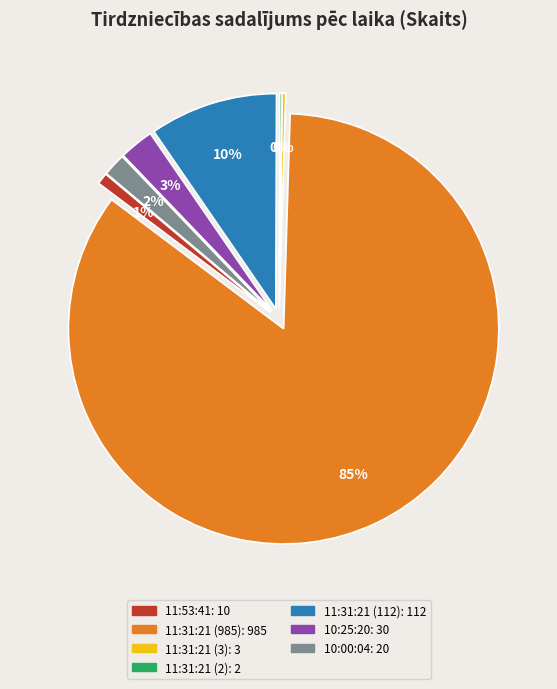

What percentage is the 11:31:21 (985) slice, to the nearest percent?

85%